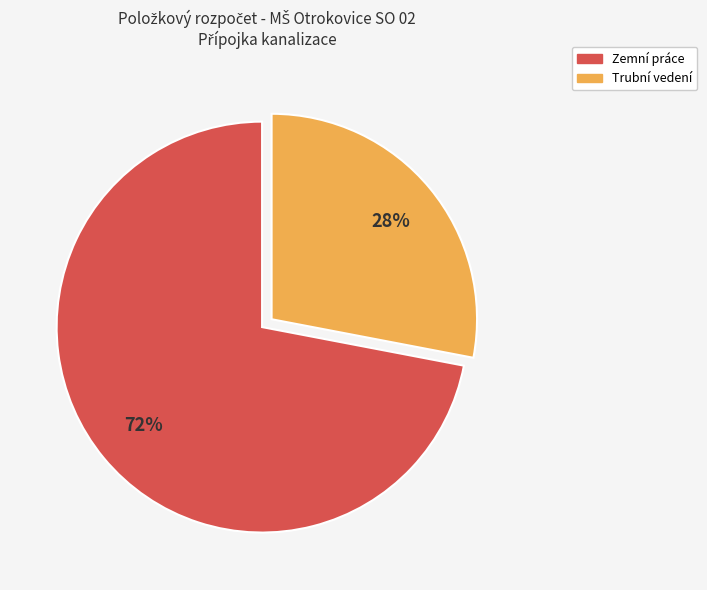

To the nearest percent, what is the difference between the largest and smallest slice percentages?

44%